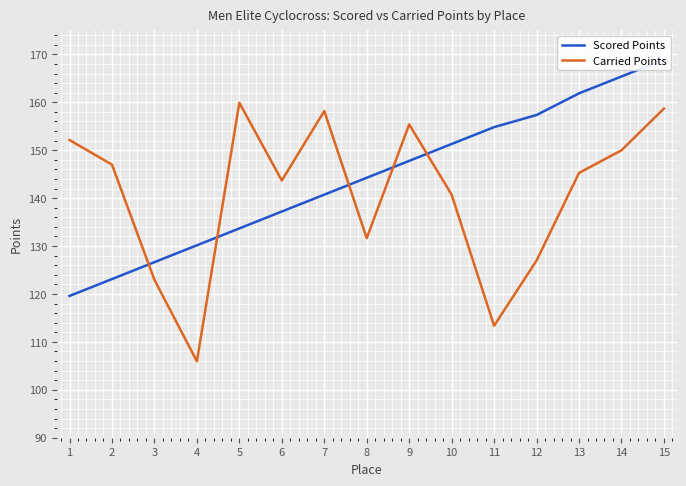

Which has a higher value, 9 or 7?

9